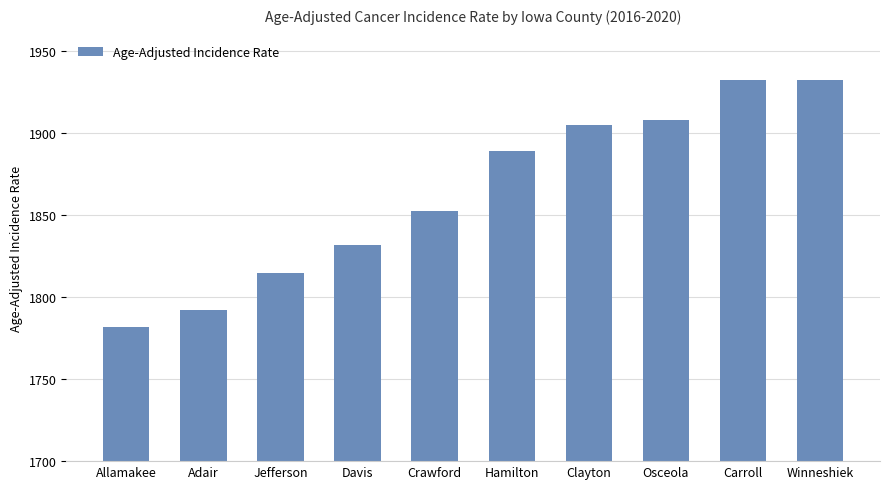

What is the maximum value shown in the chart?

1932.3